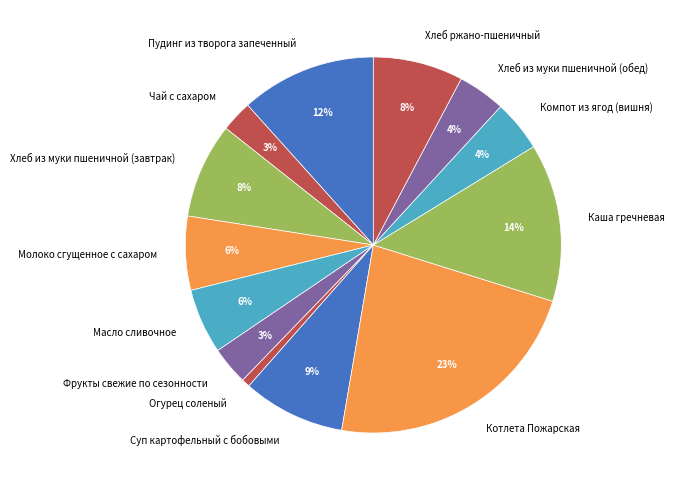

Between Масло сливочное and Суп картофельный с бобовыми, which is larger?

Суп картофельный с бобовыми